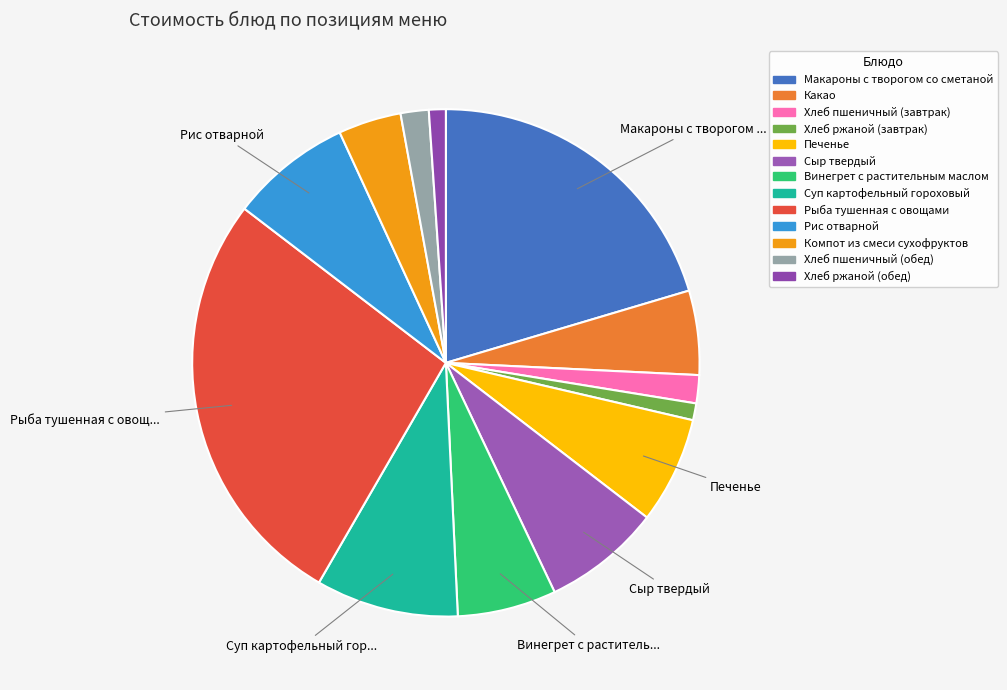

What percentage is the Суп картофельный гороховый slice, to the nearest percent?

9%